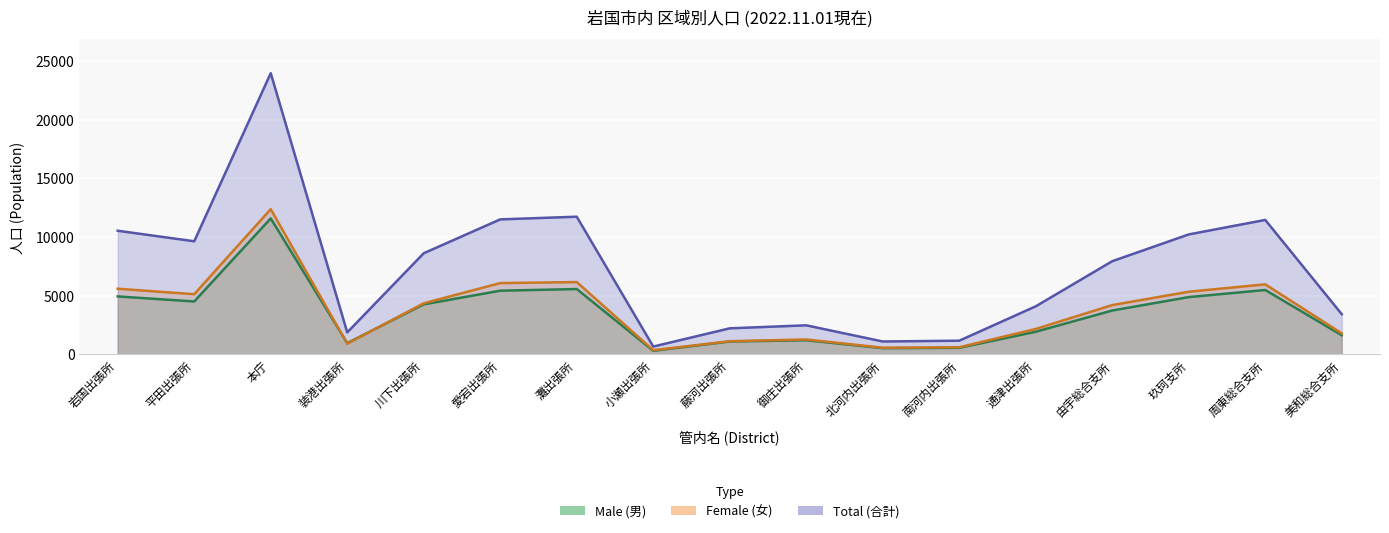

How many distinct data groups are displayed?

3